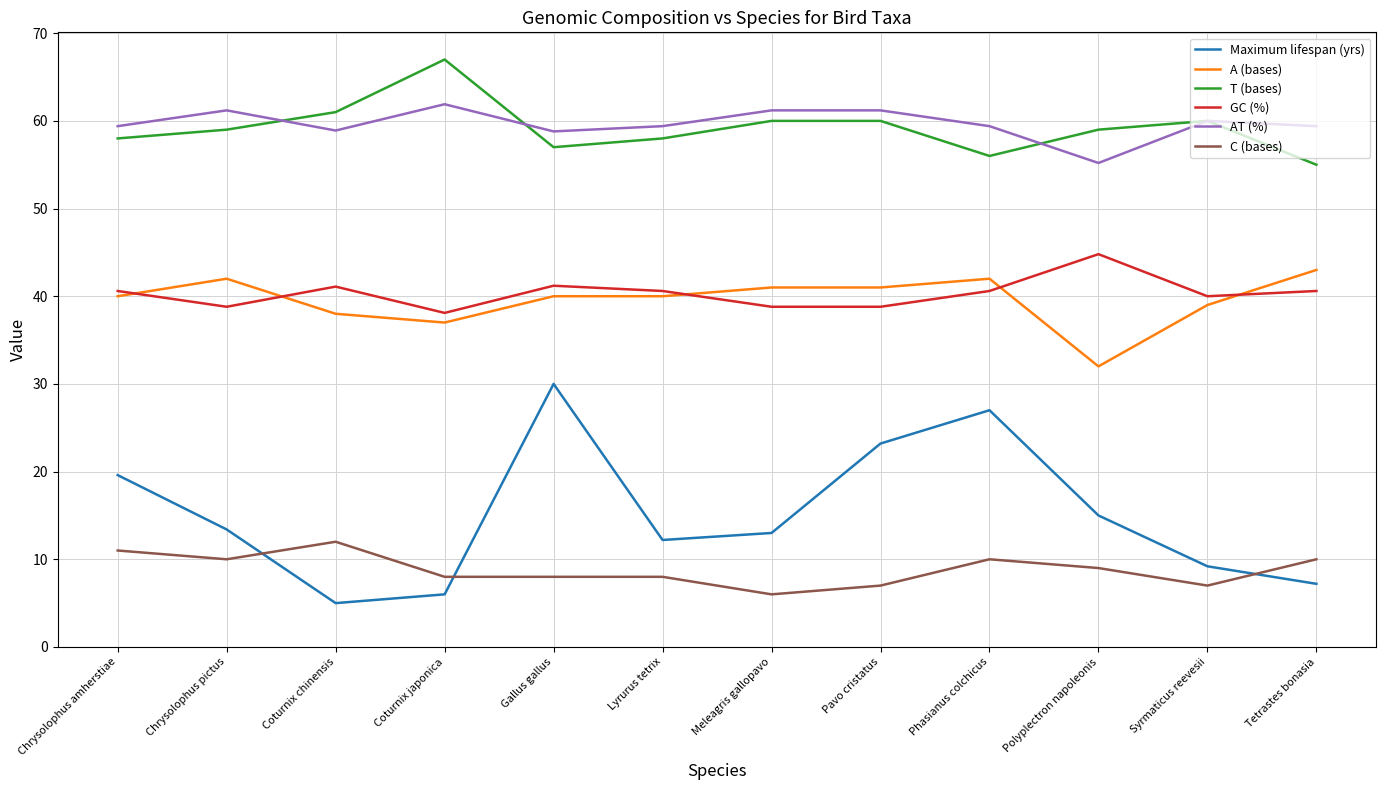

What is the minimum value for T (bases)?

55.0